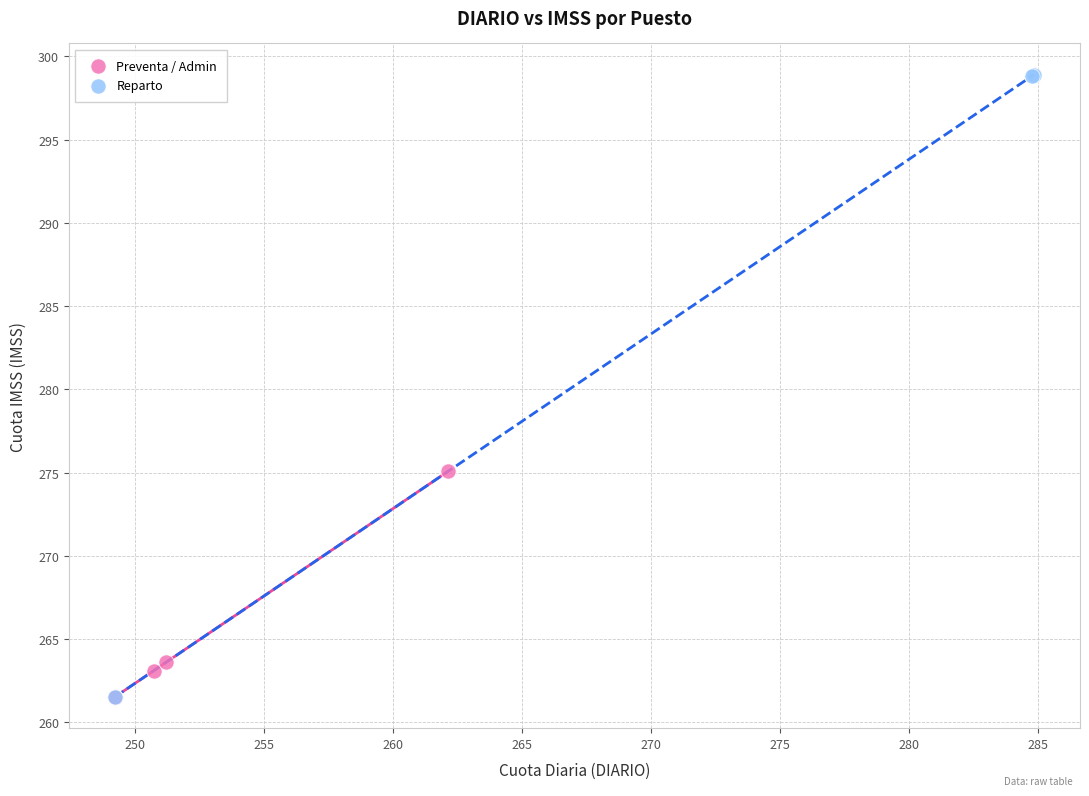

Which series contains the highest Y value?

Reparto